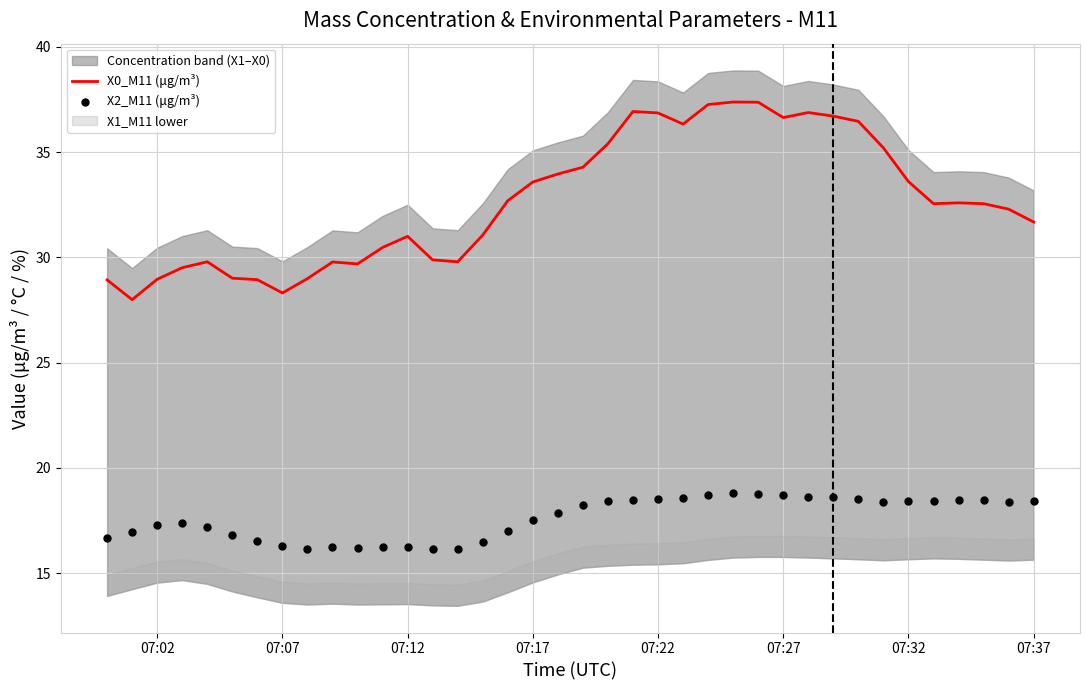

At how many categories does at least one series exceed 20?

38